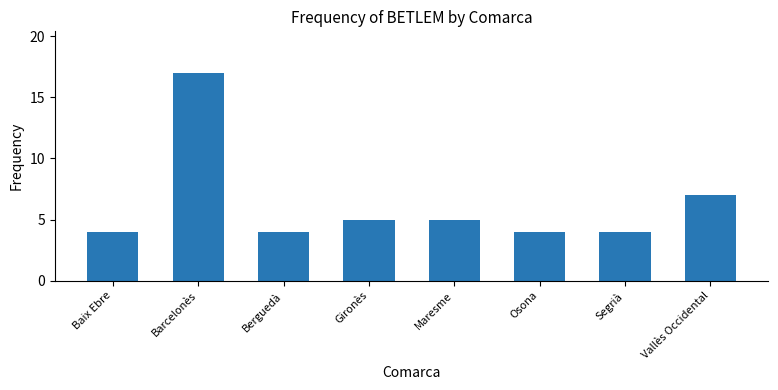

How many bars are there in total?

8